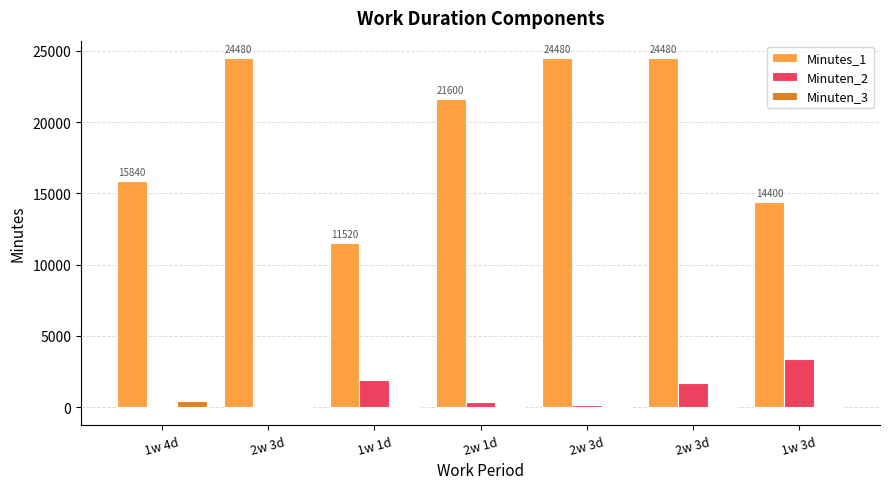

Rank the series by their maximum value, from lowest to highest.

Minuten_3, Minuten_2, Minutes_1